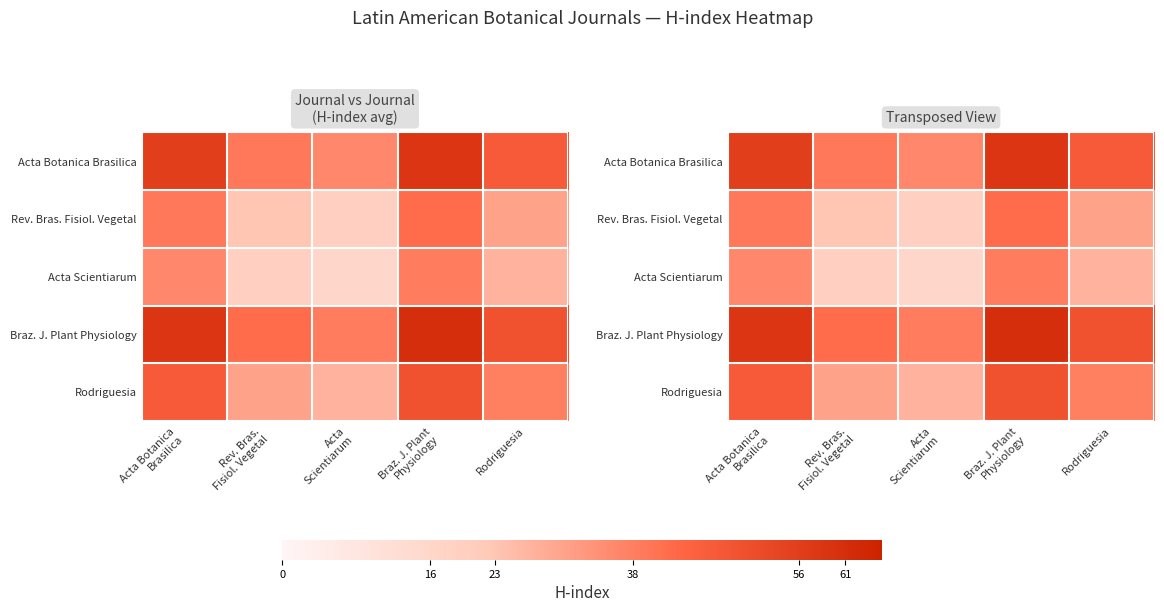

Which has a higher value, Braz. J. Plant
Physiology or Acta
Scientiarum?

Braz. J. Plant
Physiology